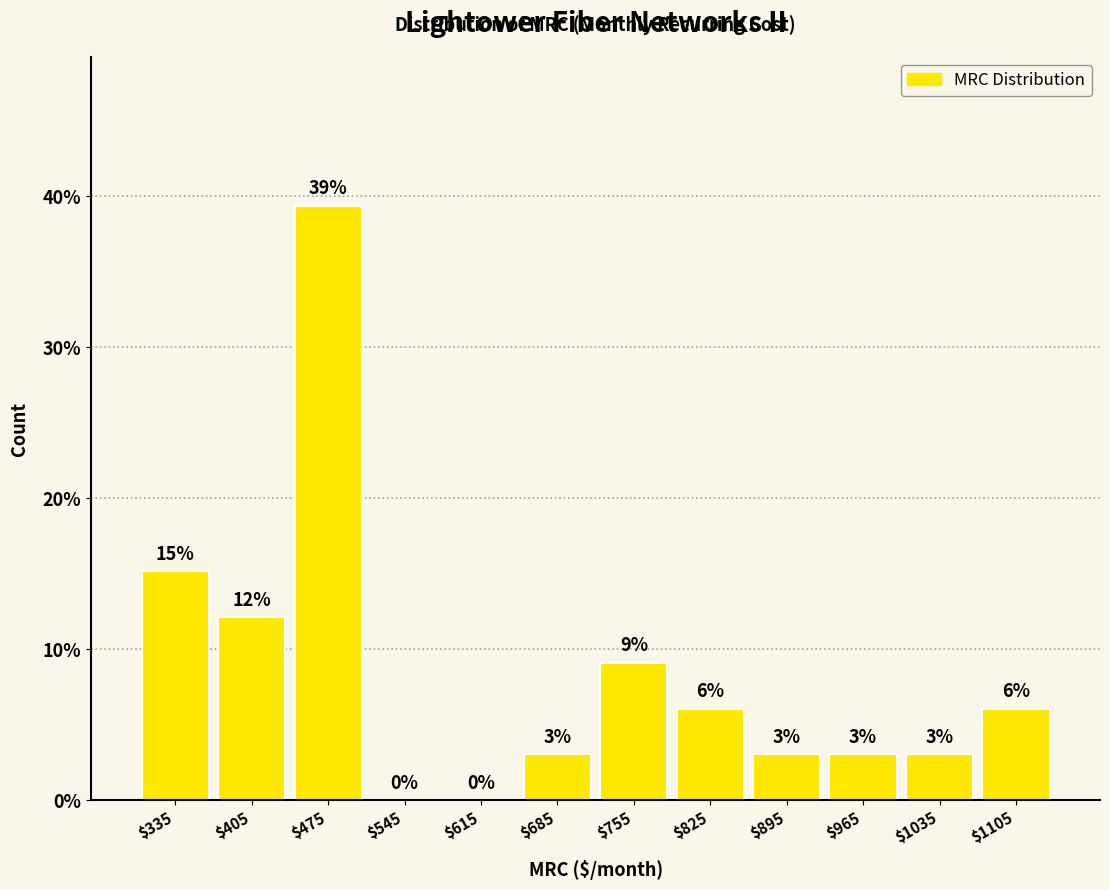

Which range on the x-axis has the tallest bar?

440 to 510